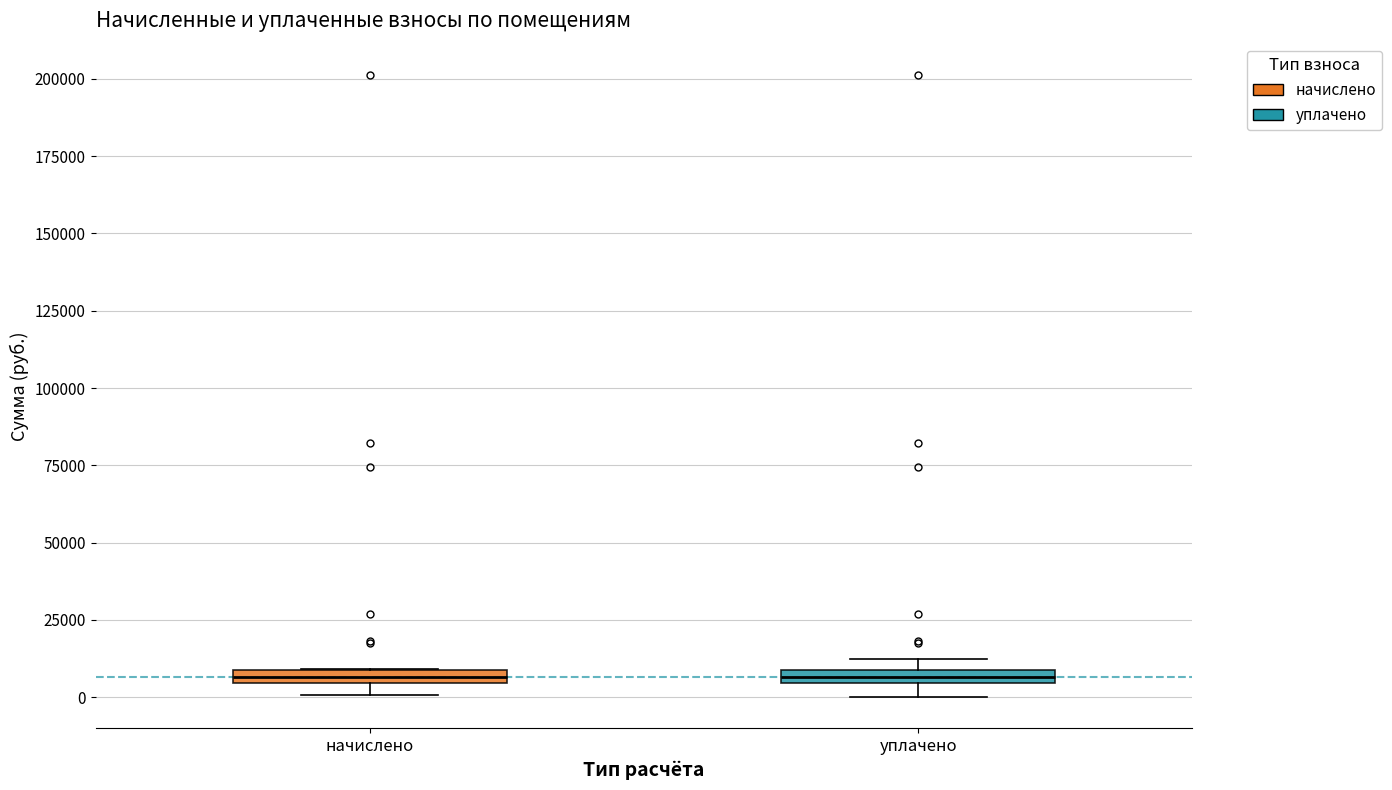

Where is the lower edge of the box for начислено on the y-axis? The values are not printed on the chart, so give them approximately, as read against the axis.

5000